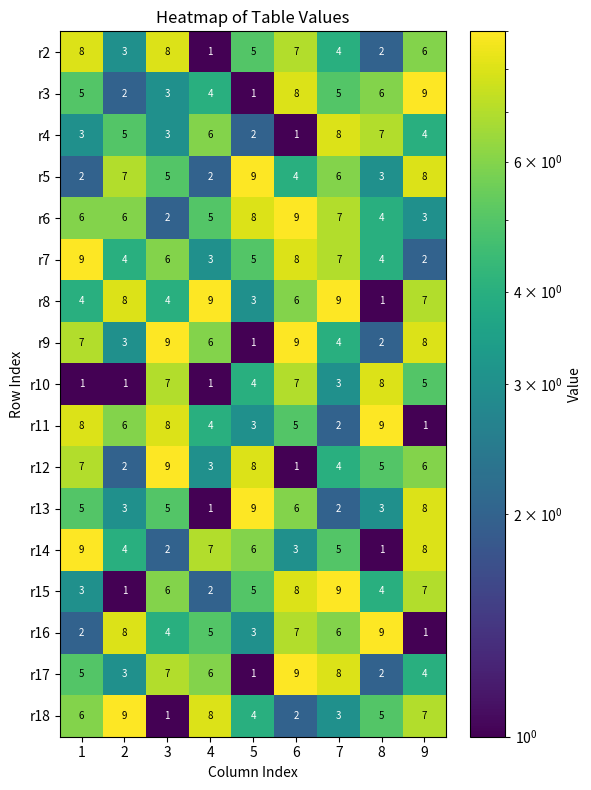

How many data points does each series have?

9